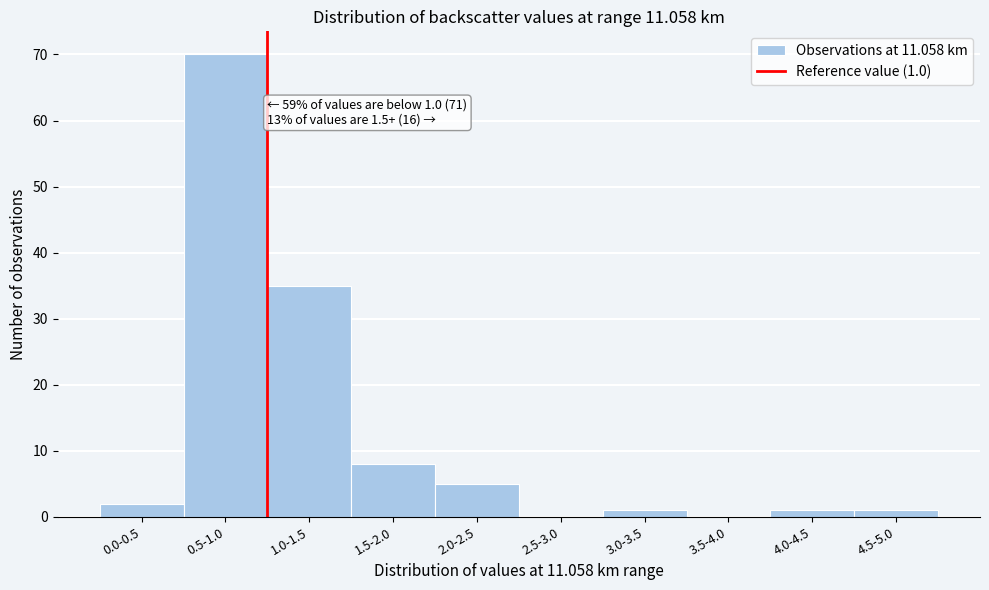

Reading left to right, extract all data points from this chart.

0.0-0.5=2	0.5-1.0=70	1.0-1.5=35	1.5-2.0=8	2.0-2.5=5	2.5-3.0=0	3.0-3.5=1	3.5-4.0=0	4.0-4.5=1	4.5-5.0=1